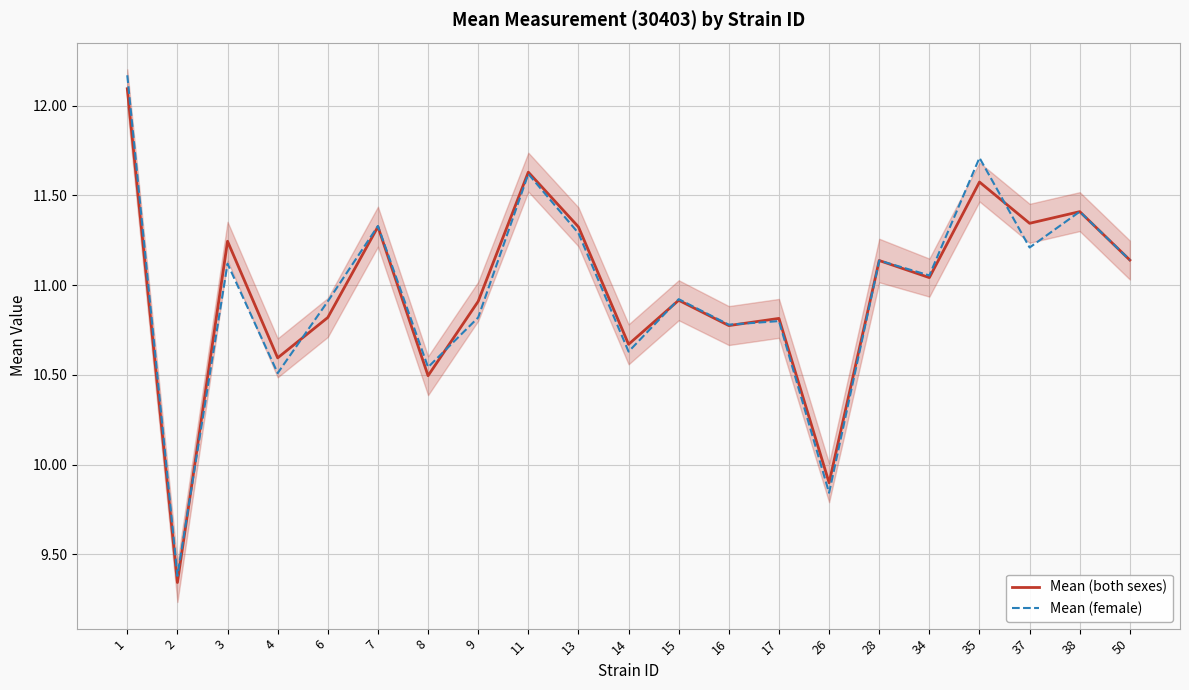

What is the approximate value of Mean (female) at 35?

11.7